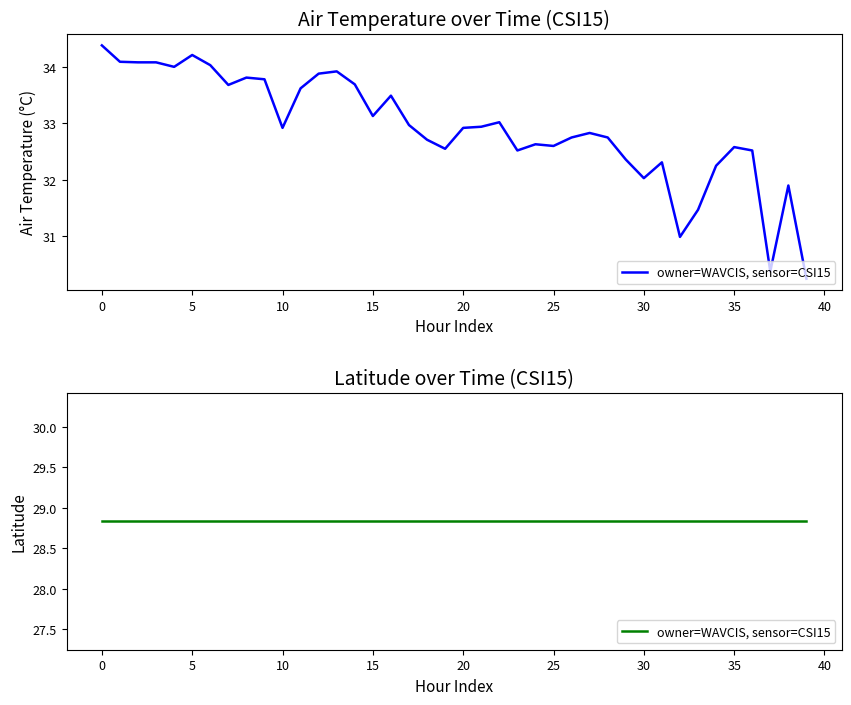

What is the difference between the maximum and minimum values?

4.1